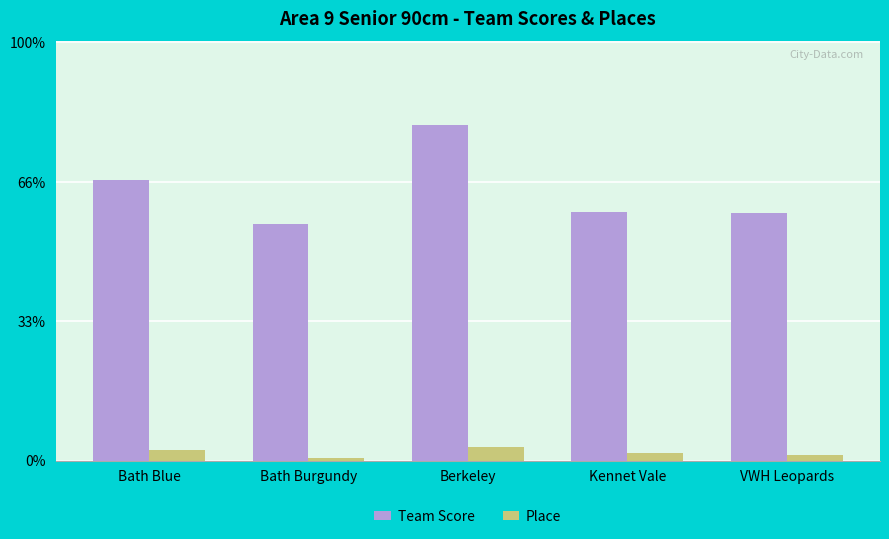

Which series changed the most between Berkeley and Kennet Vale?

Team Score